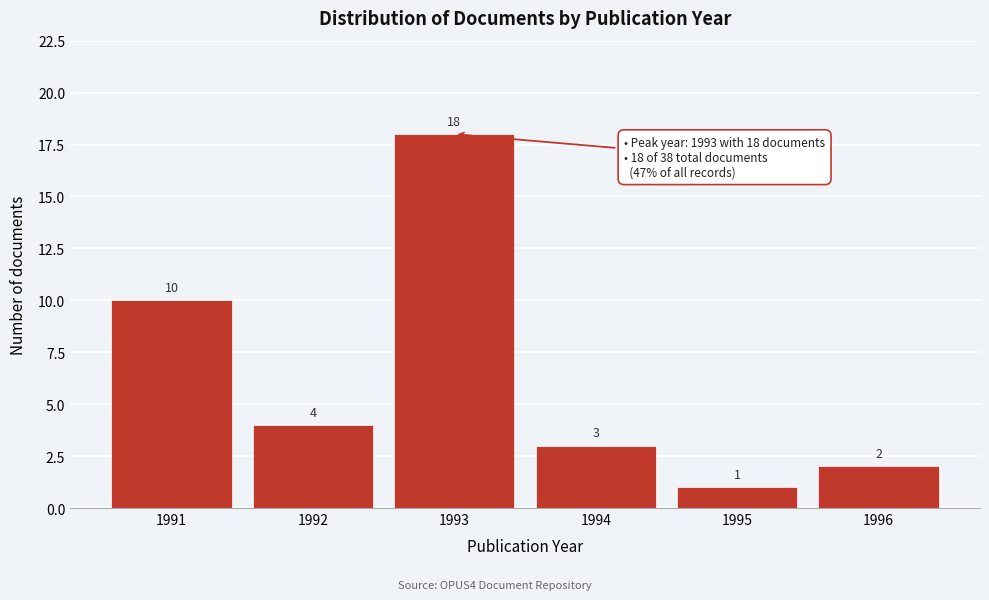

Reading left to right, extract all data points from this chart.

1991=10	1992=4	1993=18	1994=3	1995=1	1996=2